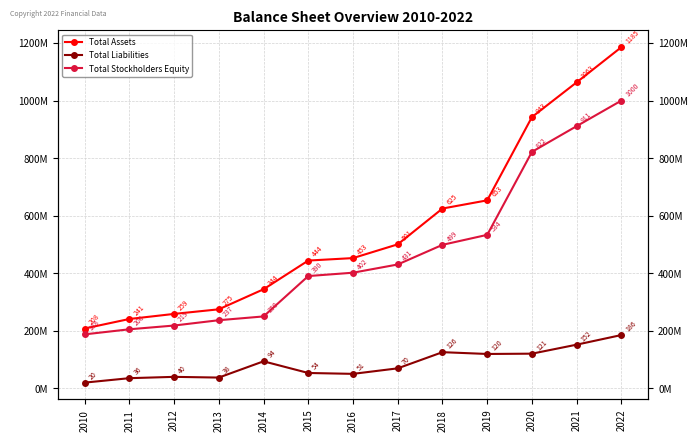

What is the value of the Total Assets point at the 12th from the left?

1063.3